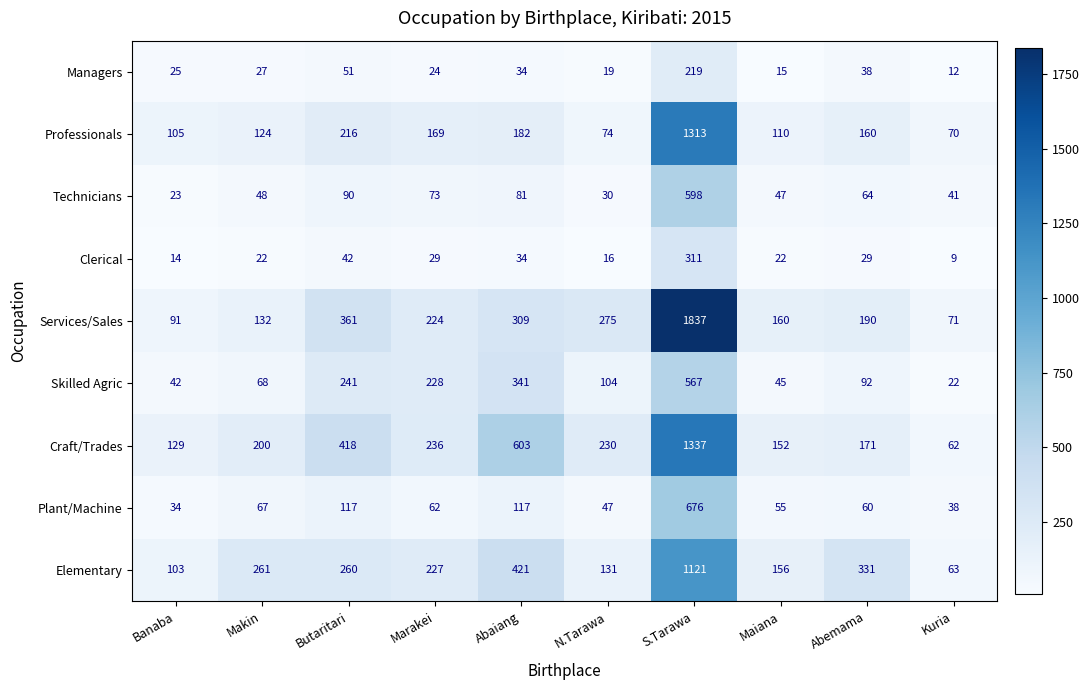

What is the spread (max minus min) of values at N.Tarawa?

259